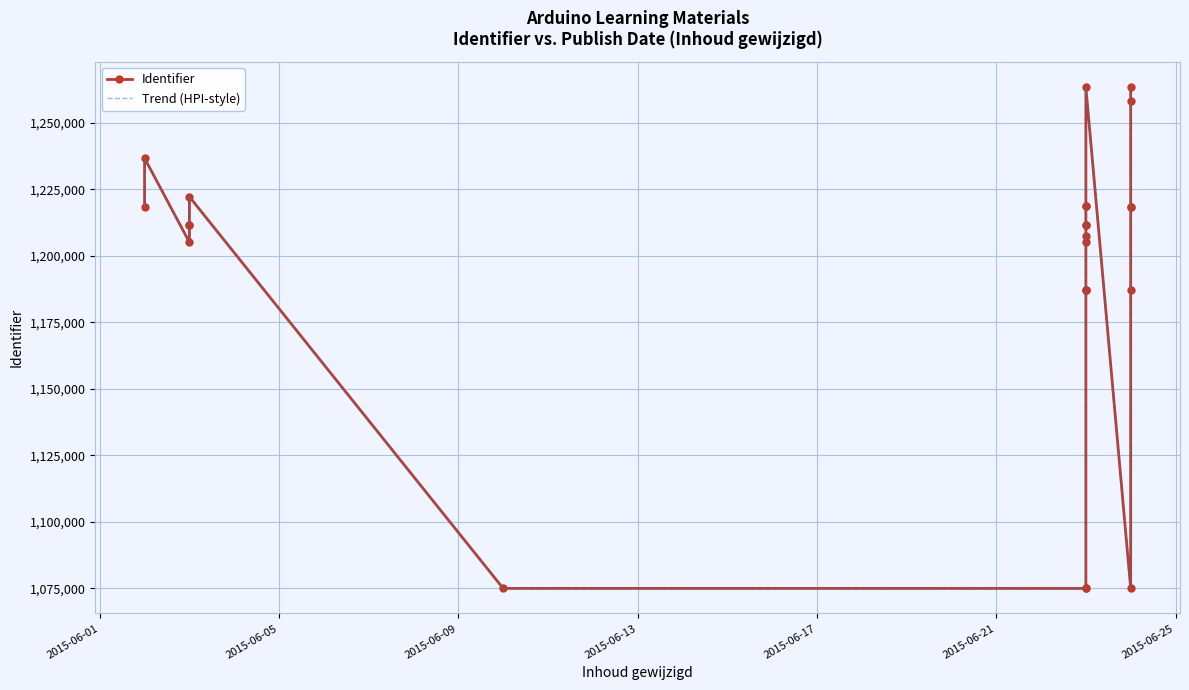

True or false: Identifier and Trend (HPI-style) cross at least once.

False